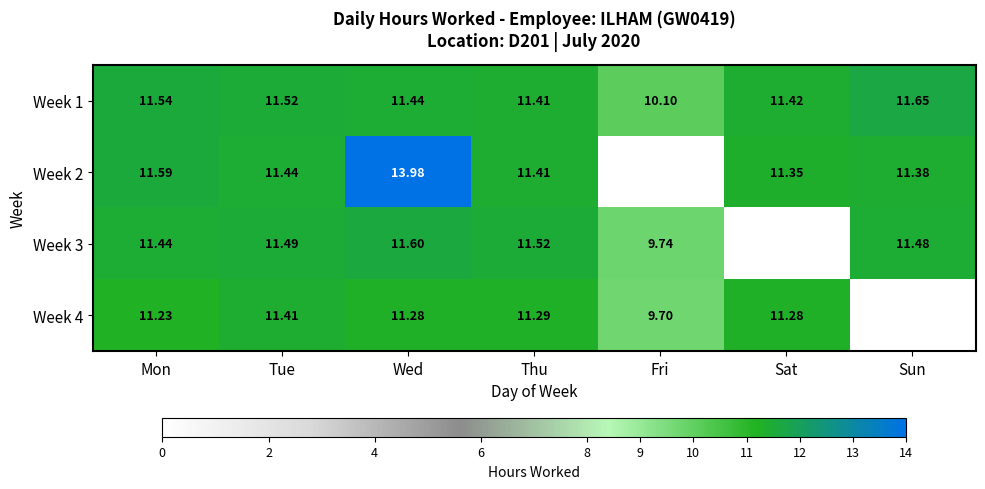

Is the value of Week 1 at Fri greater than the value of Week 3 at Mon?

No